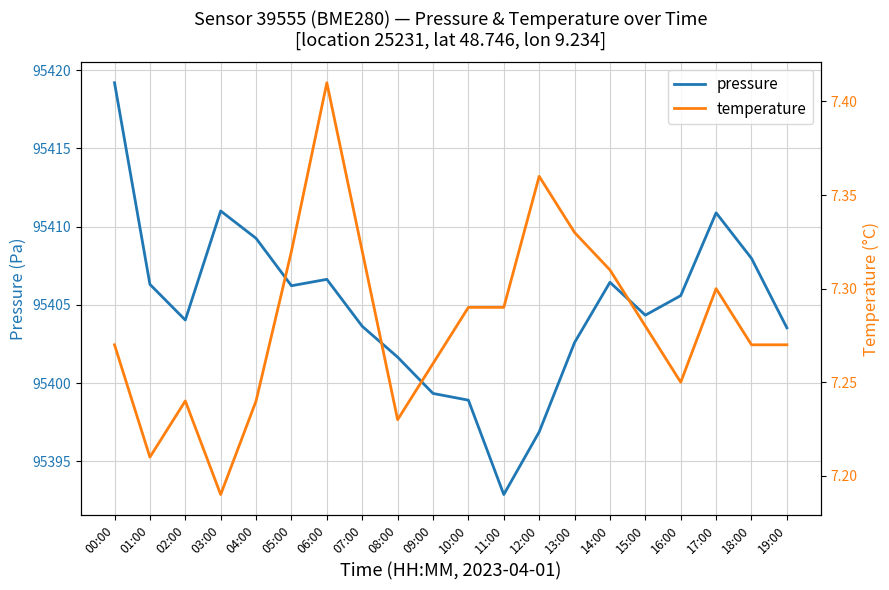

Does the chart display data point markers on the line(s)?

No